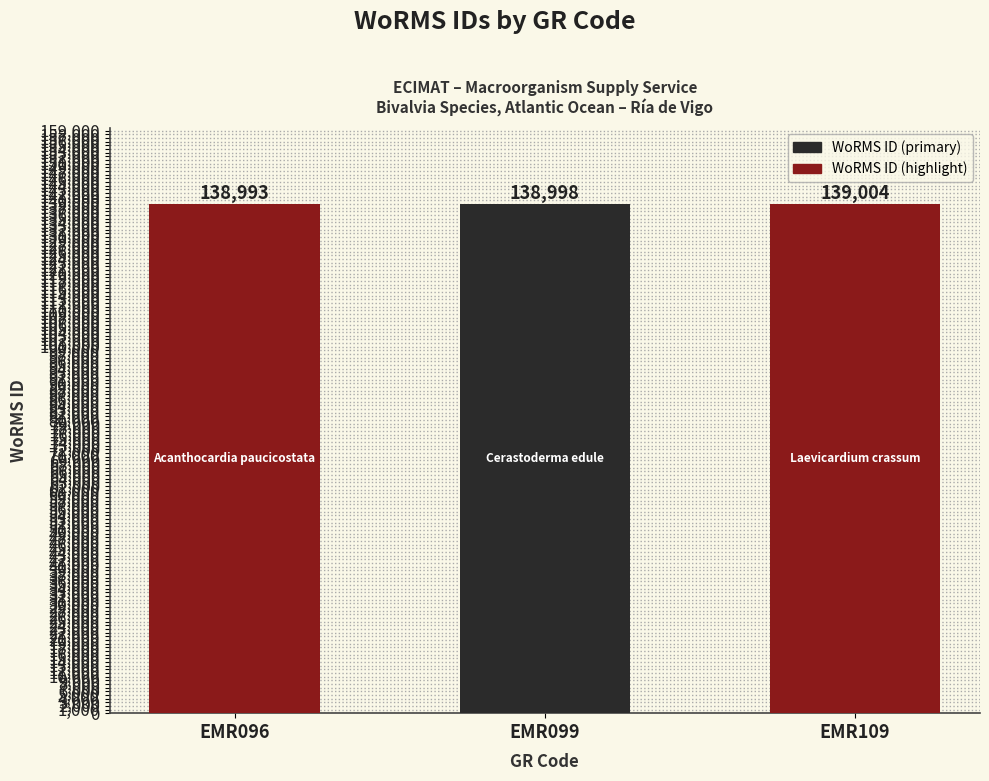

What is the value of the 2nd bar from the left?

138998